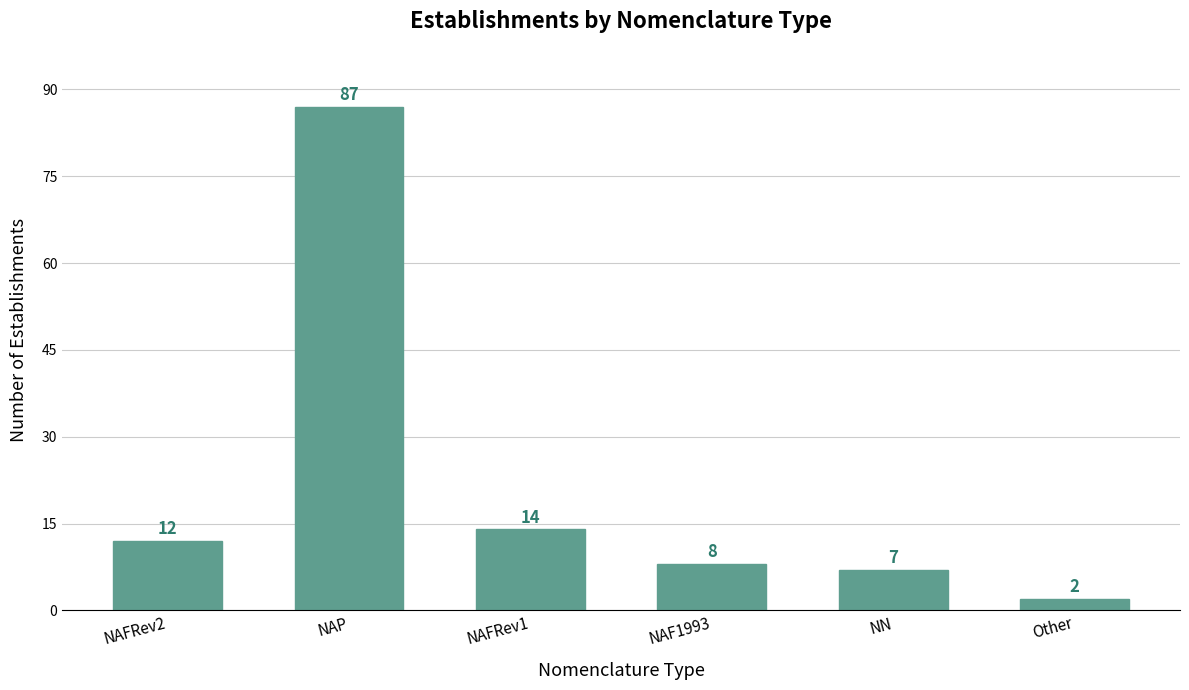

What is the change in value from NAFRev2 to NAF1993?

-4